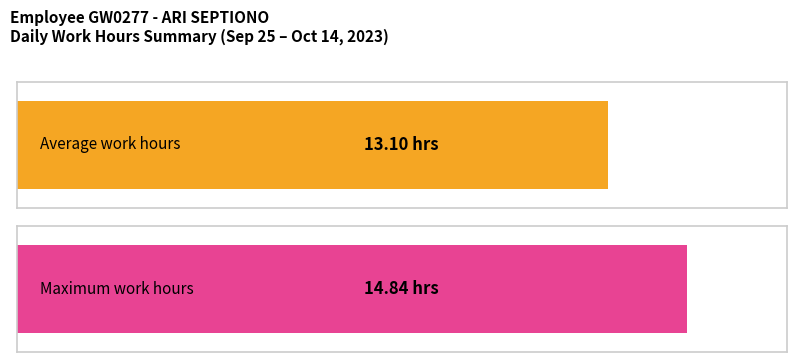

How many series are shown in this chart?

2